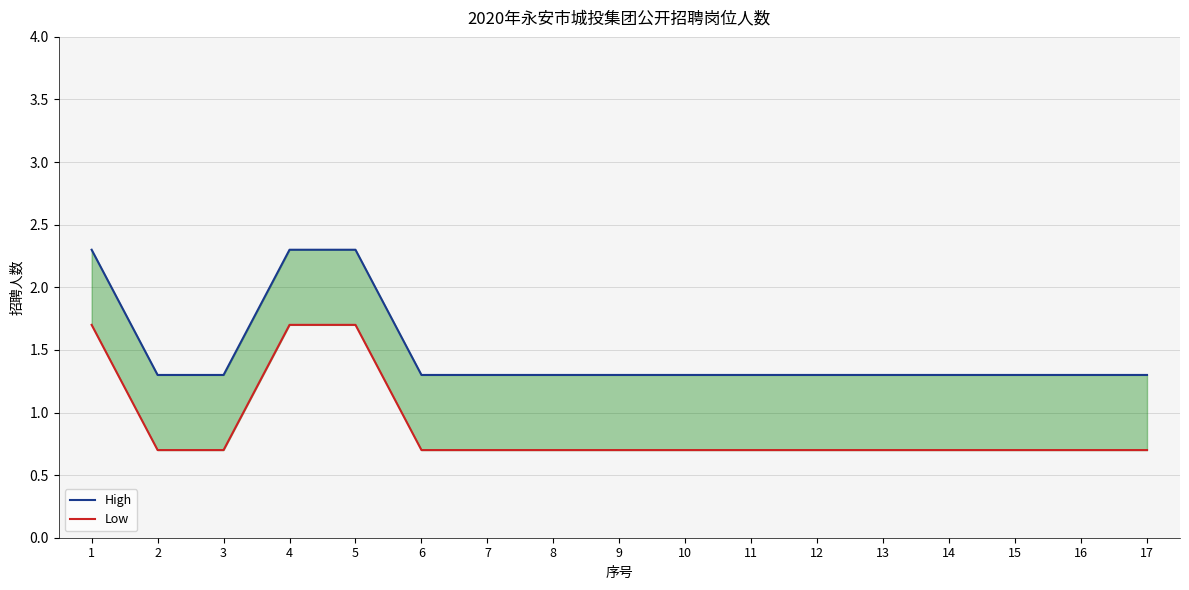

Is it true that Low equals 0.7 at 8?

True